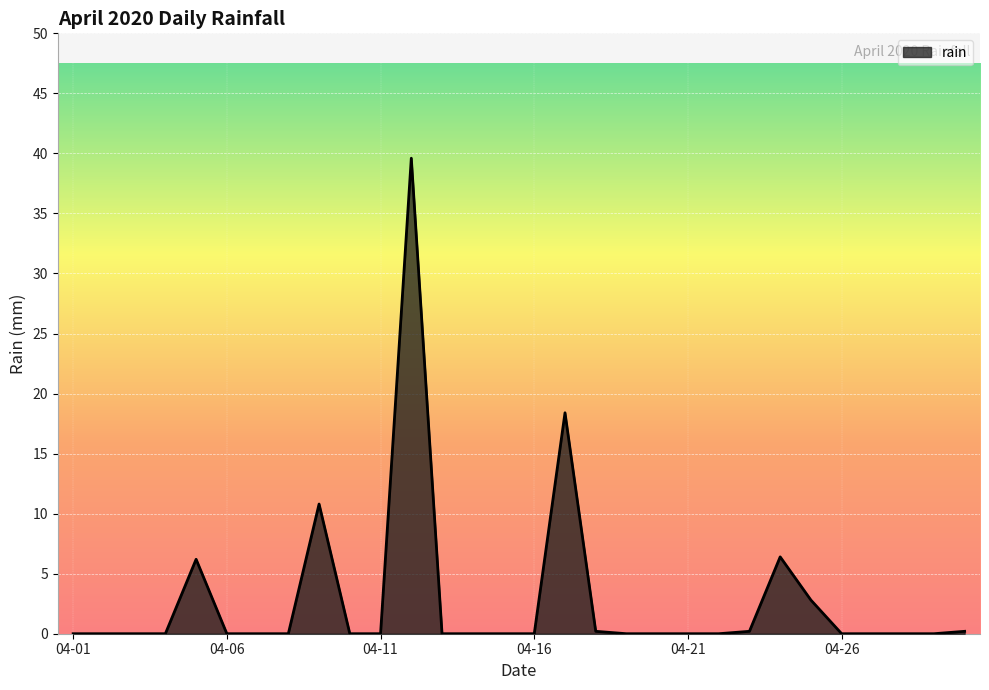

What is the difference between the maximum and minimum values?

39.6